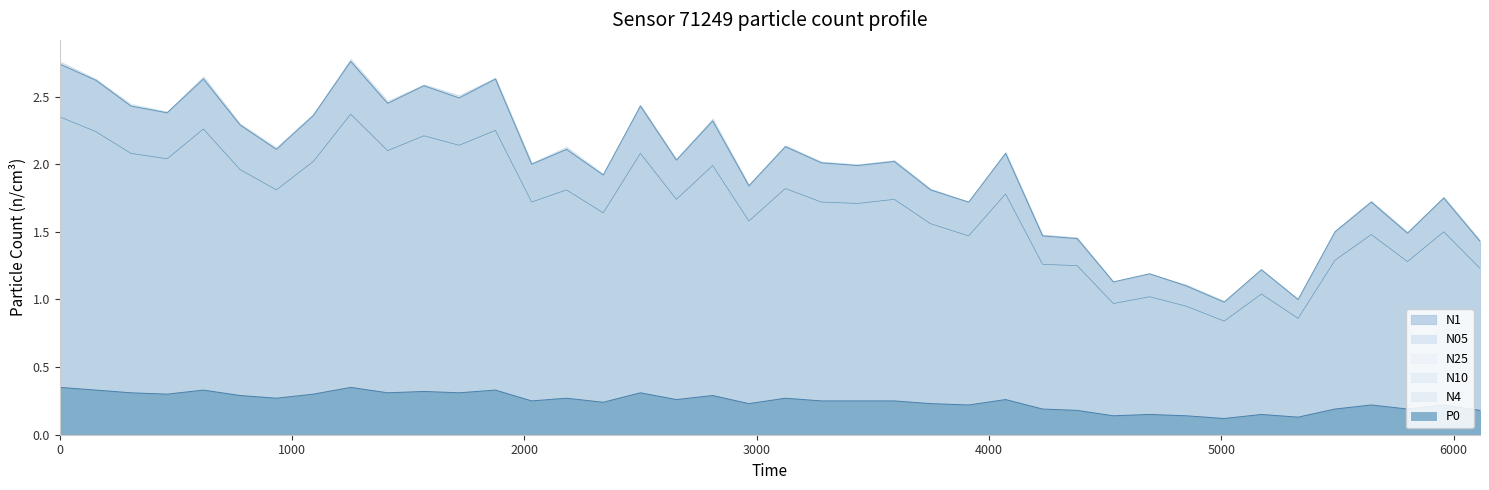

The N05 series shows 0.8 at 12. True or false?

False